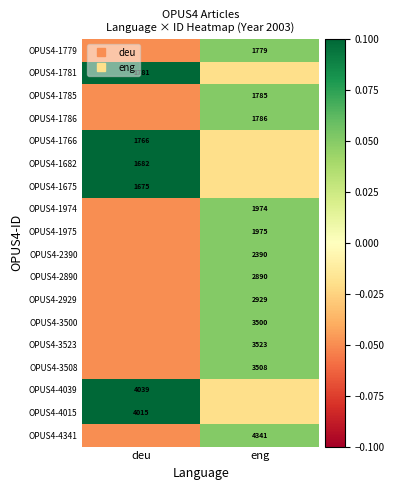

What is the total value across all series at eng?

0.5